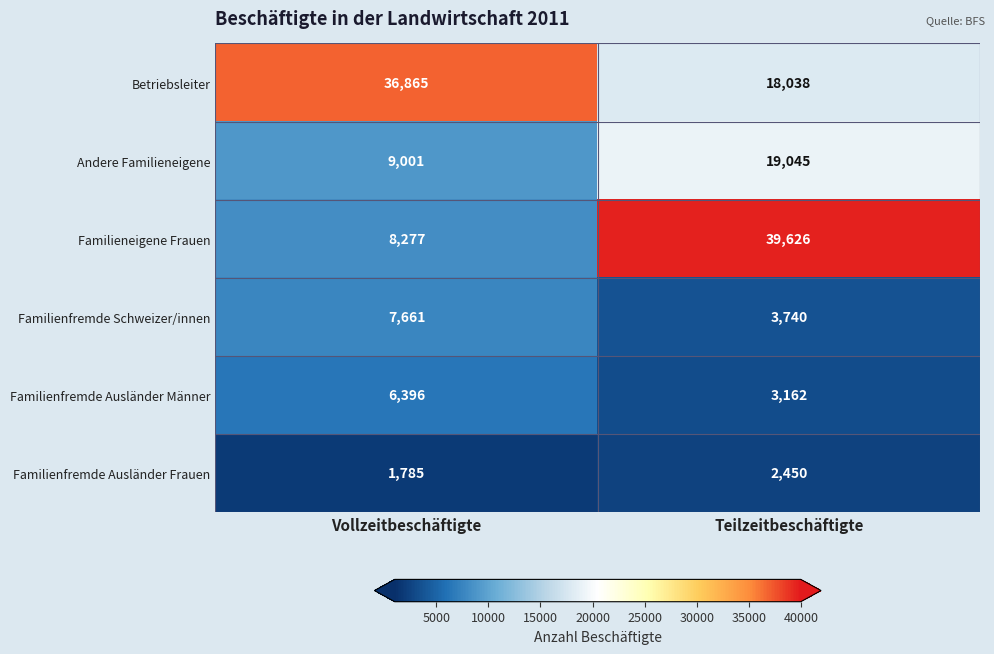

Which series has the largest total across all categories?

Betriebsleiter